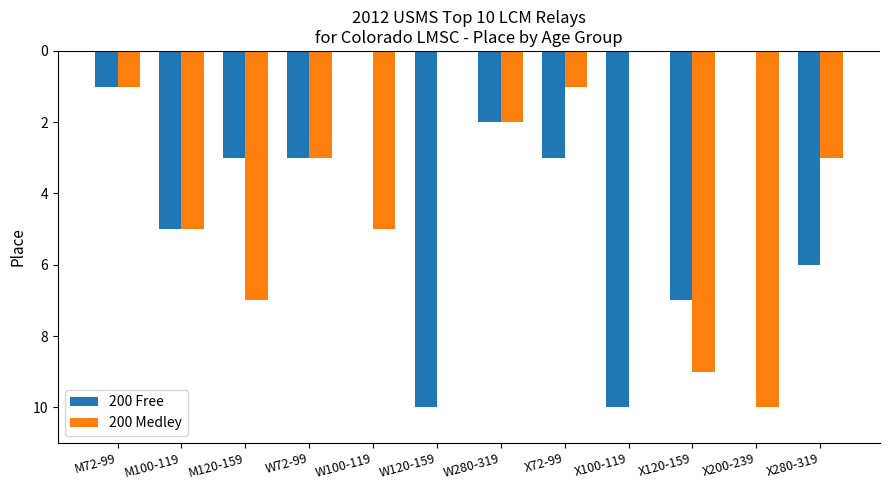

Where is 200 Medley nearest to the value 5?

M100-119